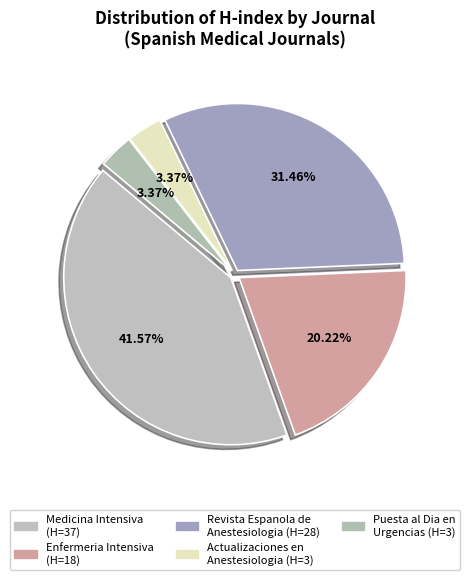

To the nearest percent, what portion does Medicina Intensiva represent?

42%